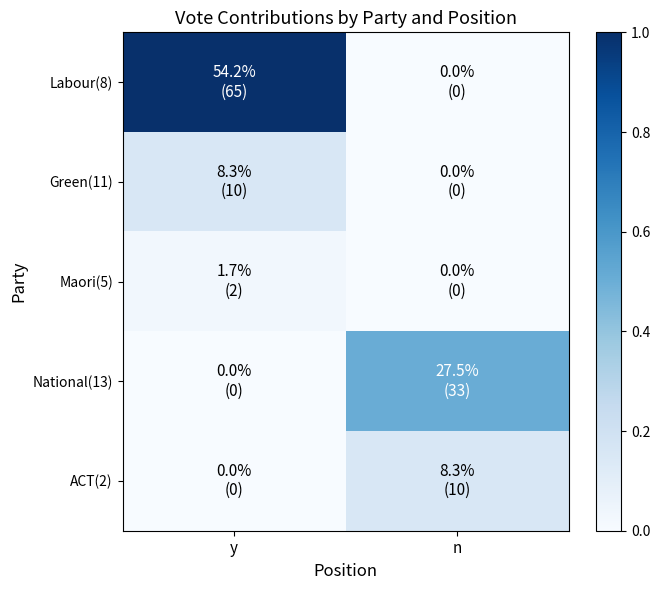

Reading right to left, list all the values displayed in this chart.

Labour(8): n=0.0	y=1.0
Green(11): n=0.0	y=0.2
Maori(5): n=0.0	y=0.0
National(13): n=0.5	y=0.0
ACT(2): n=0.2	y=0.0